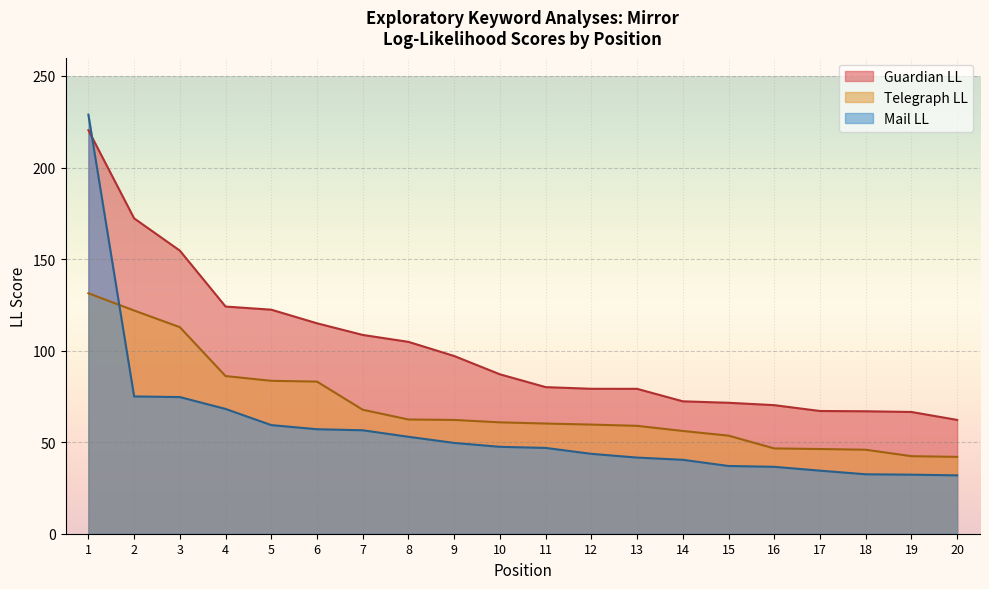

Is it true that Telegraph LL equals 75.8 at 14?

False